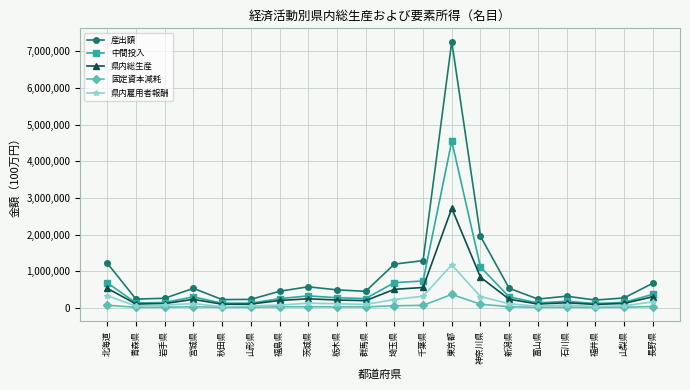

True or false: 産出額 and 県内雇用者報酬 cross at least once.

False